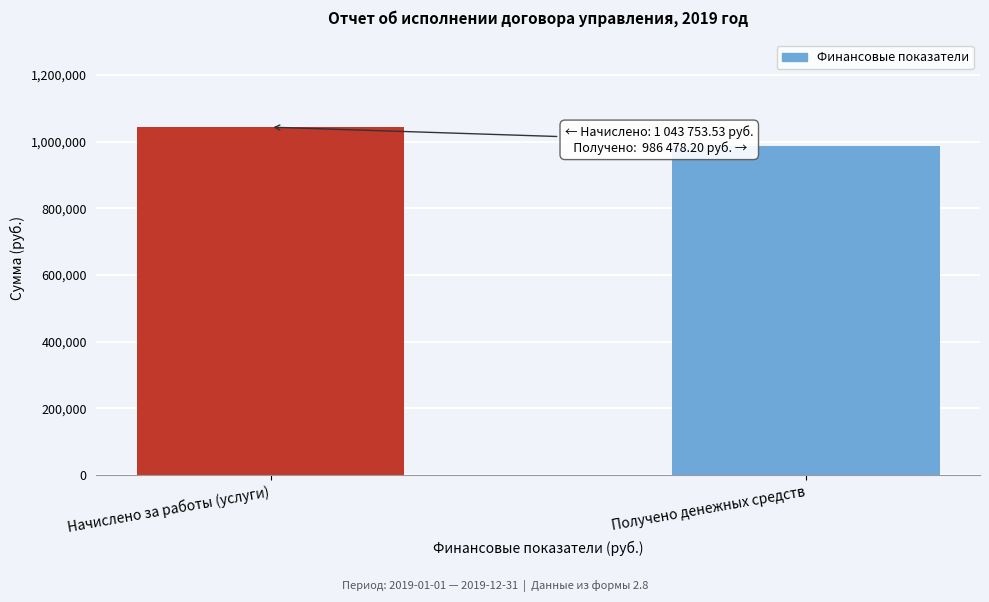

Reading left to right, transcribe all the data shown in this chart.

1043753.5	986478.2